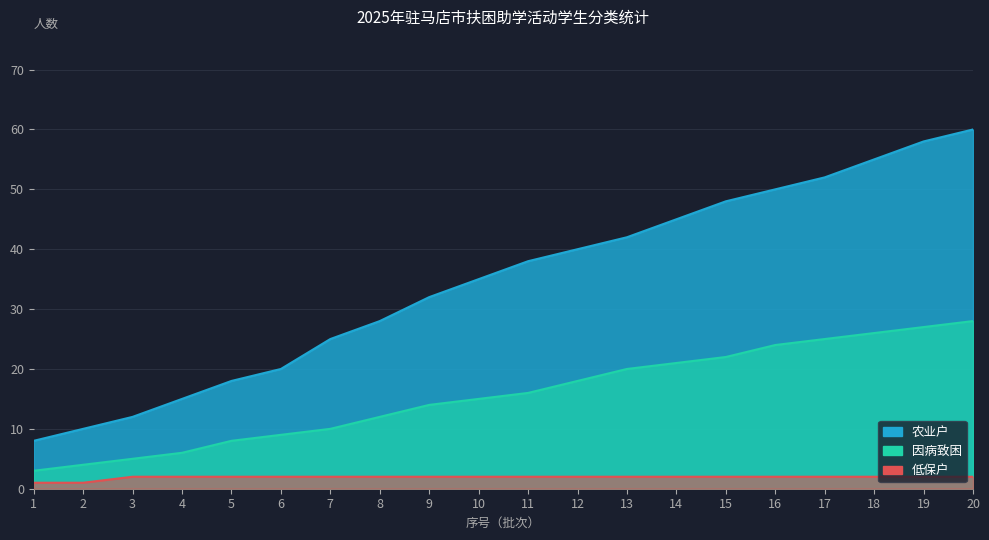

Which series has the largest total across all categories?

农业户